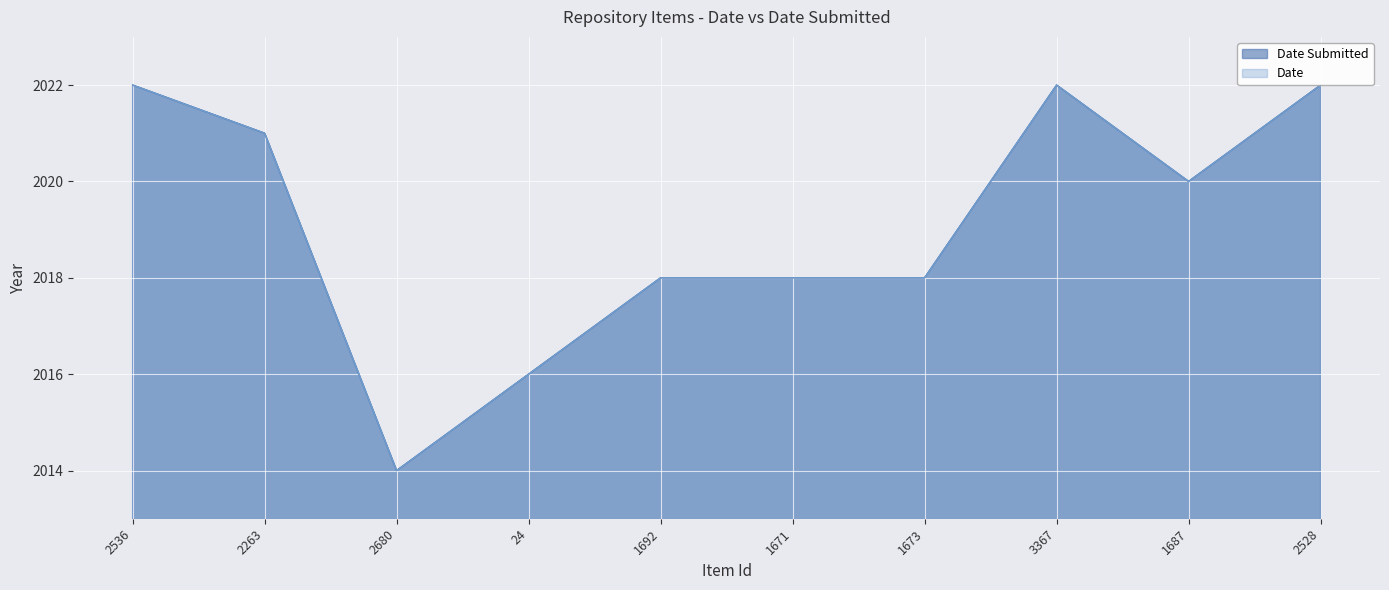

Which series has the largest range (max minus min)?

Date Submitted